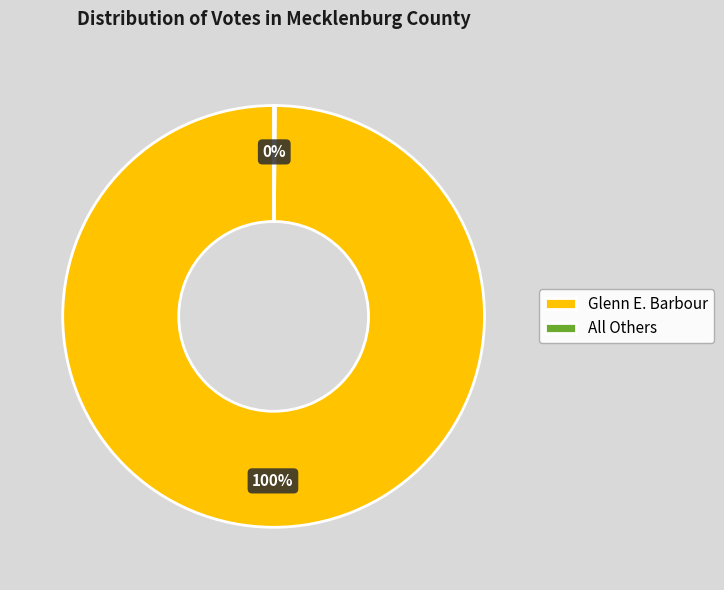

True or false: Glenn E. Barbour accounts for 100% of the total.

True